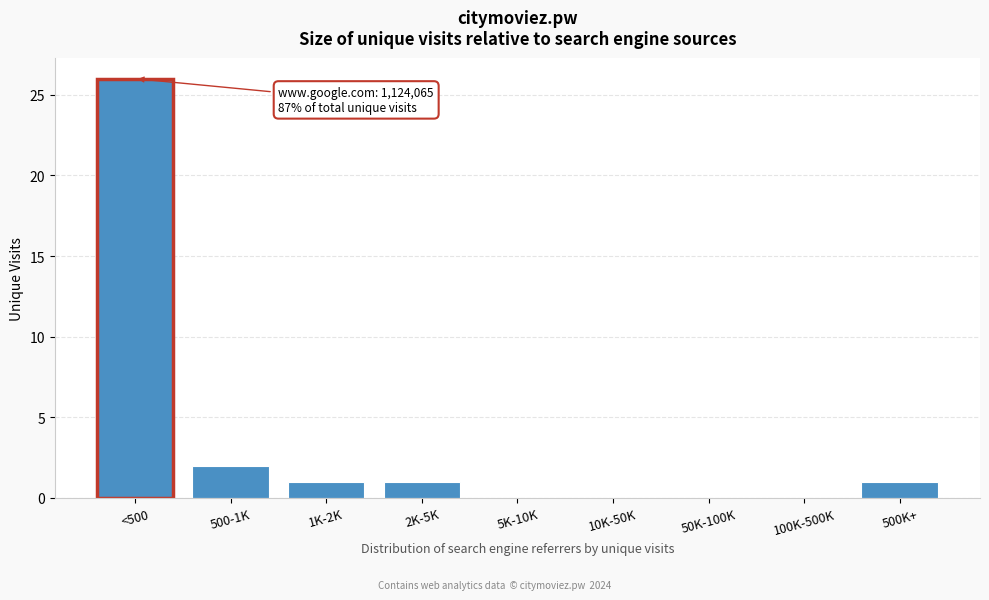

Reading left to right, list all the values displayed in this chart.

<500=26	500-1K=2	1K-2K=1	2K-5K=1	5K-10K=0	10K-50K=0	50K-100K=0	100K-500K=0	500K+=1